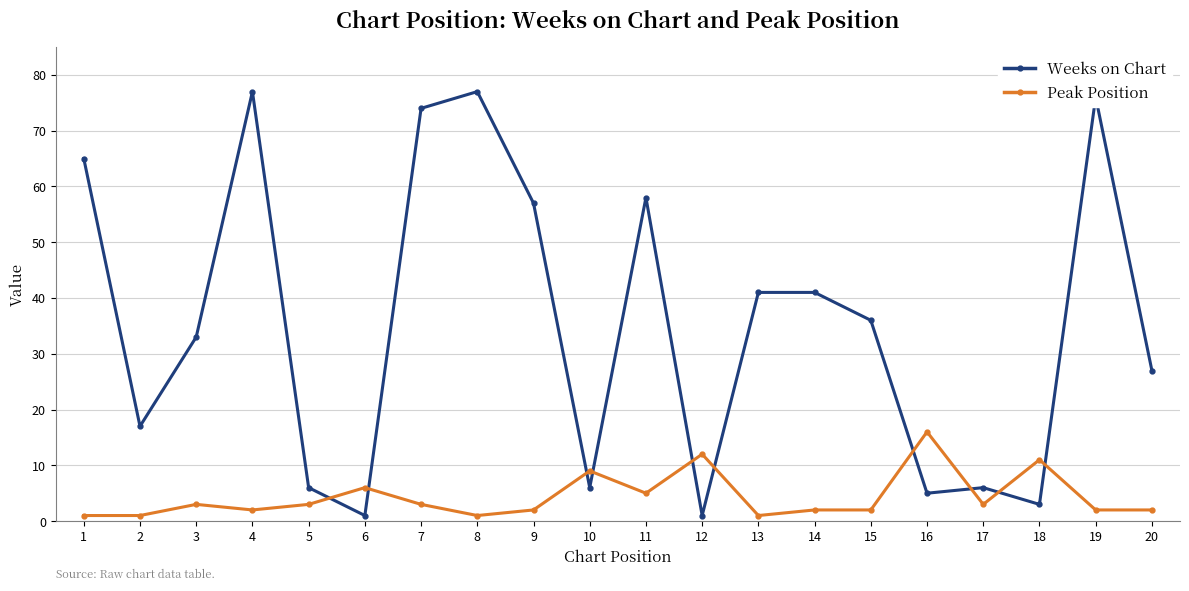

What is the sum of all Weeks on Chart values?

707